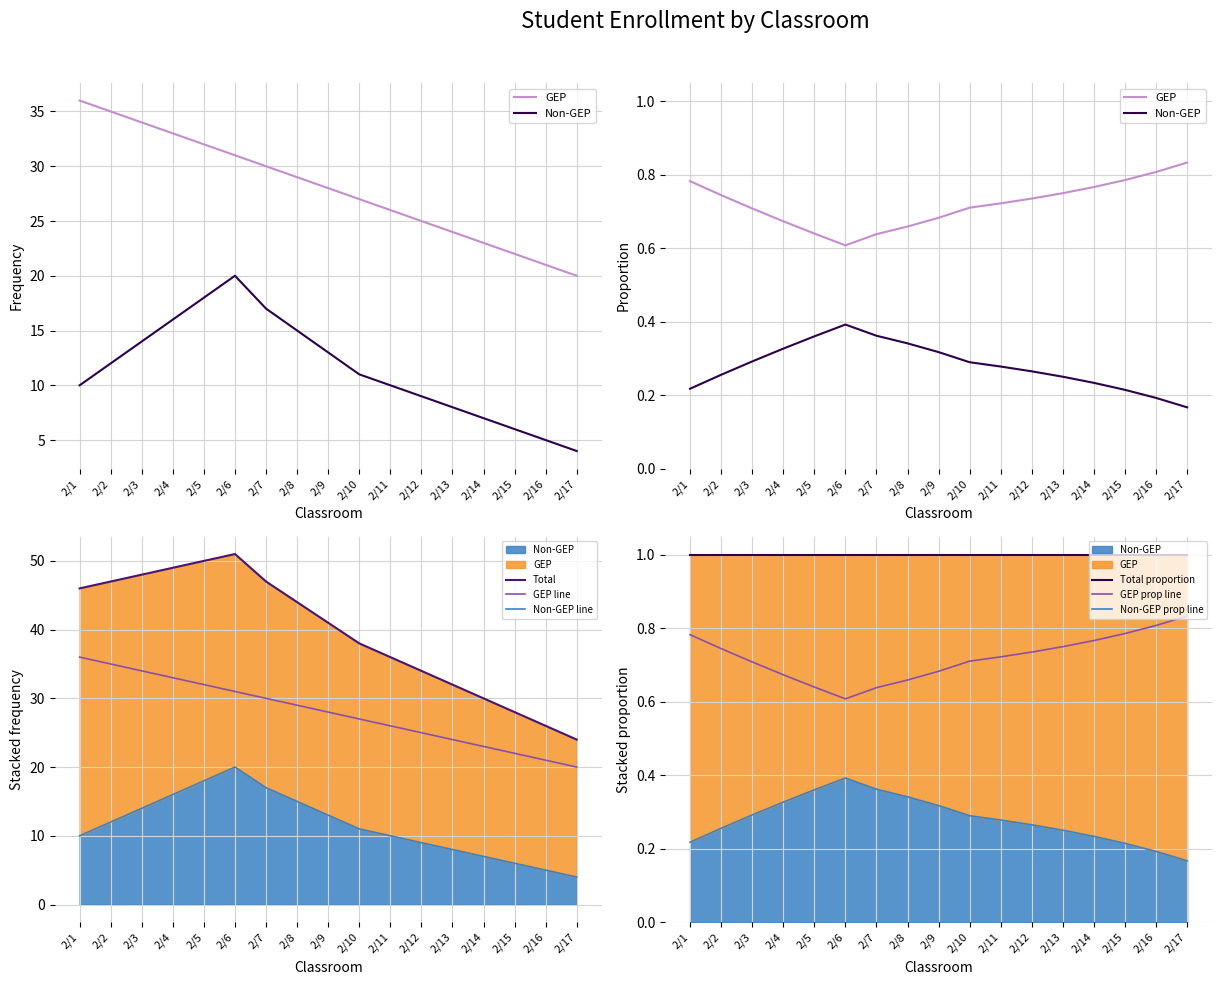

Where is Non-GEP nearest to the value 12?

2/2